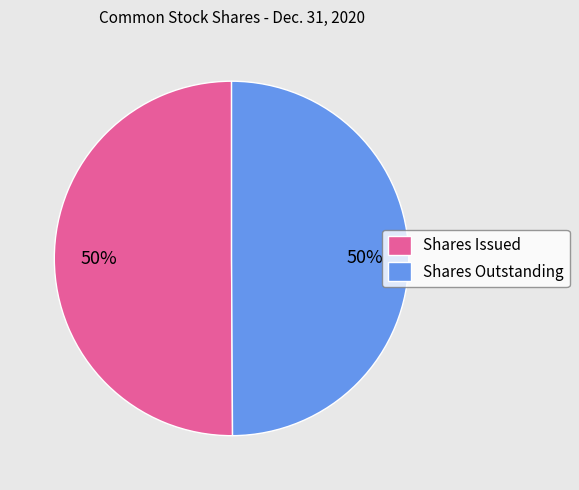

Combined, do Shares Outstanding and Shares Issued account for over 50%?

Yes